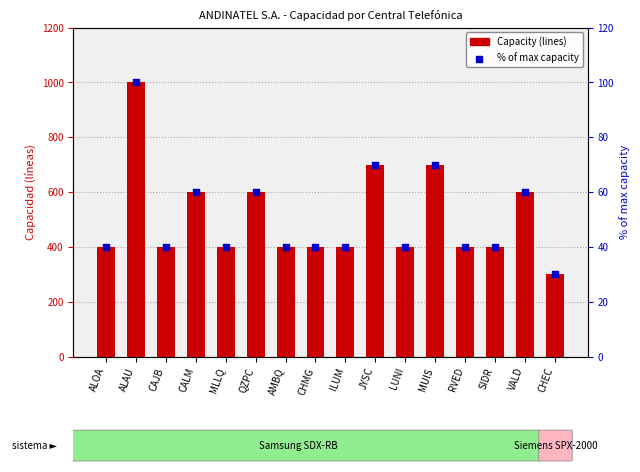

What are all the series names shown in the legend?

Capacity (lines), % of max capacity